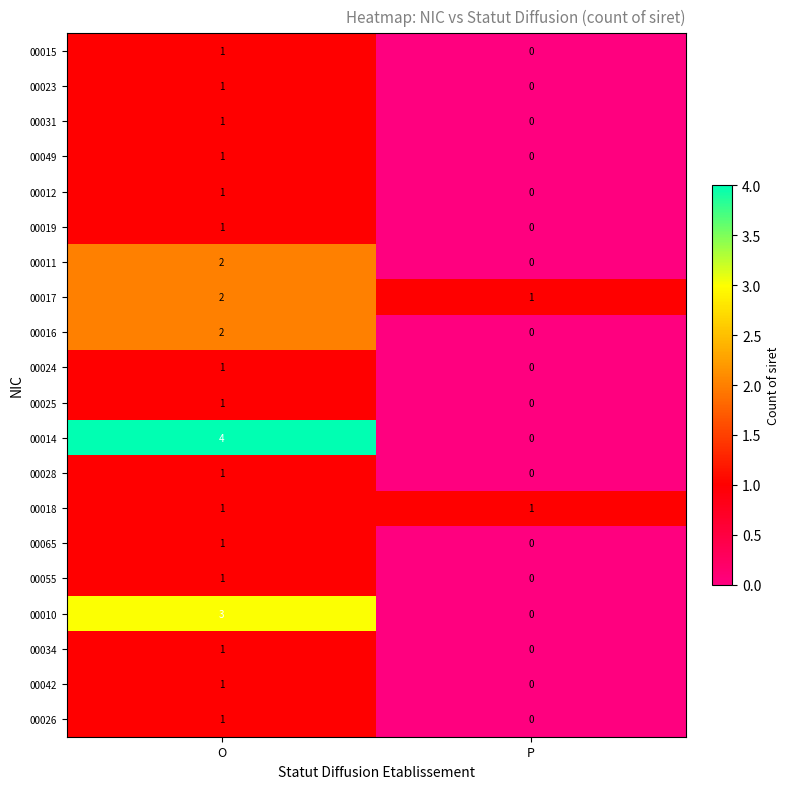

What is the greatest value displayed?

4